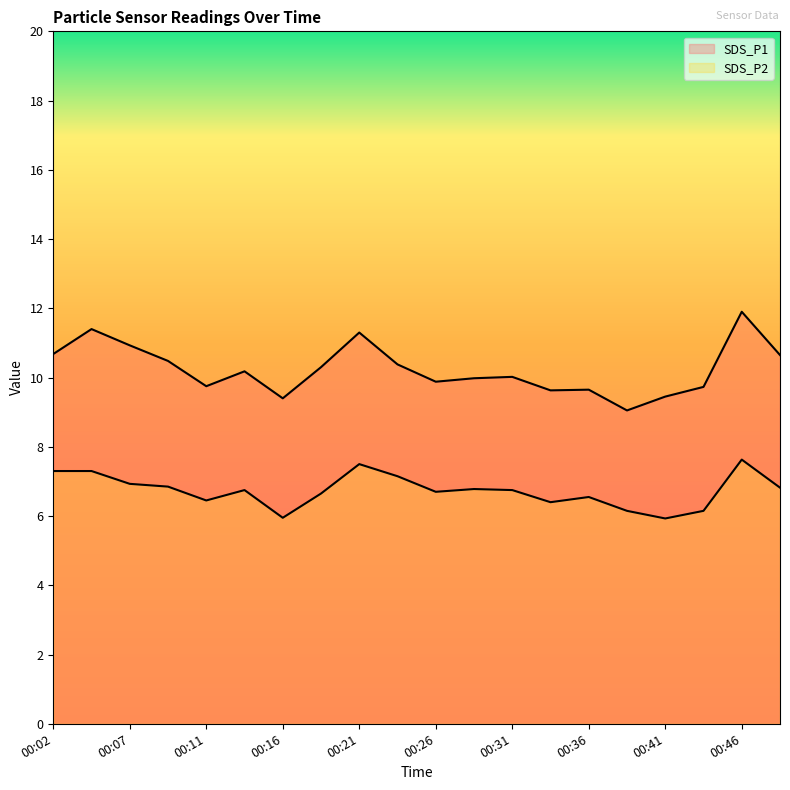

What are all the series names shown in the legend?

SDS_P1, SDS_P2